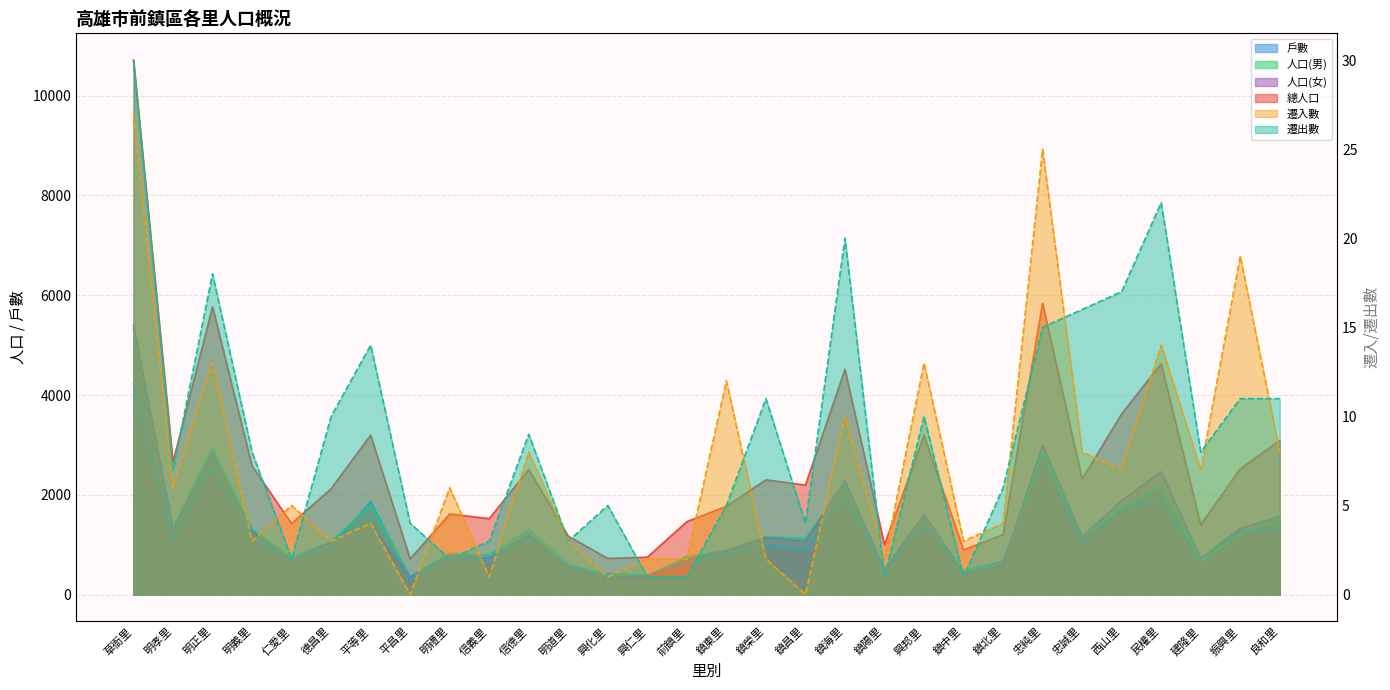

True or false: 人口(女) has a value of 723 at 建隆里.

True